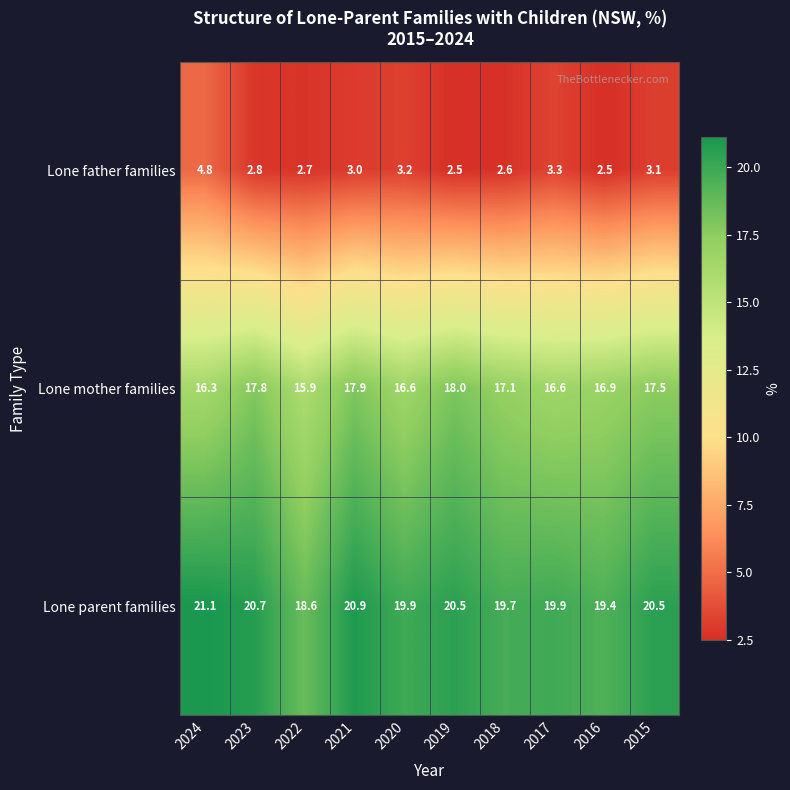

True or false: Lone mother families has a value of 16.9 at 2016.

True